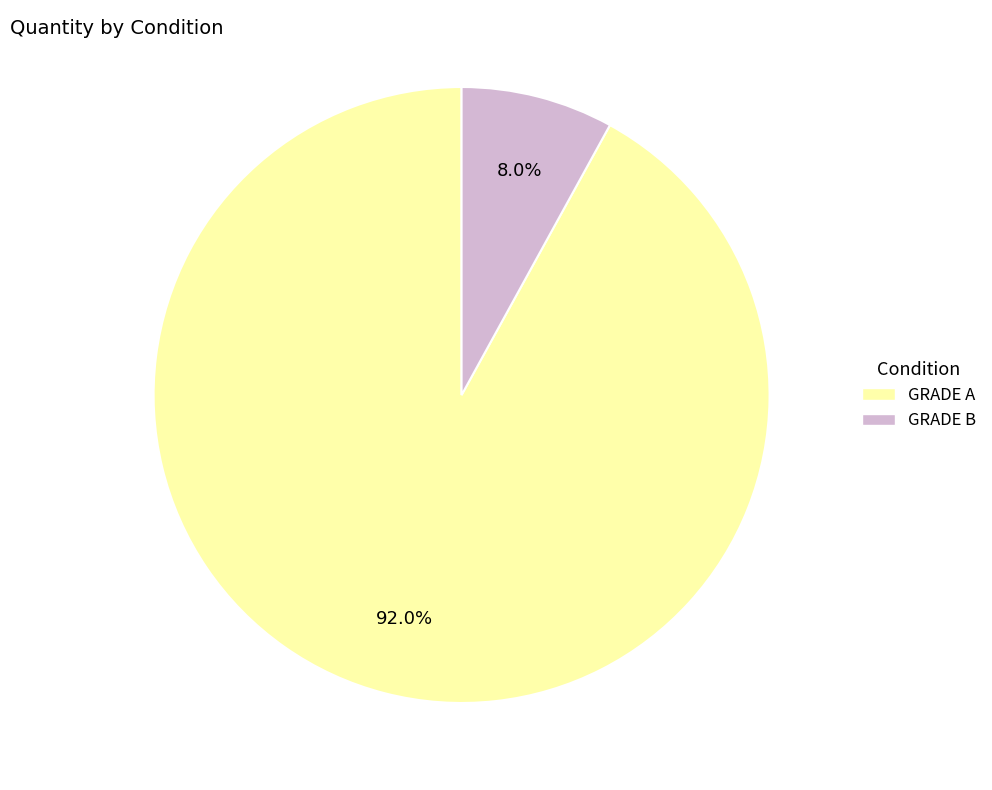

How many segments does this pie chart have?

2